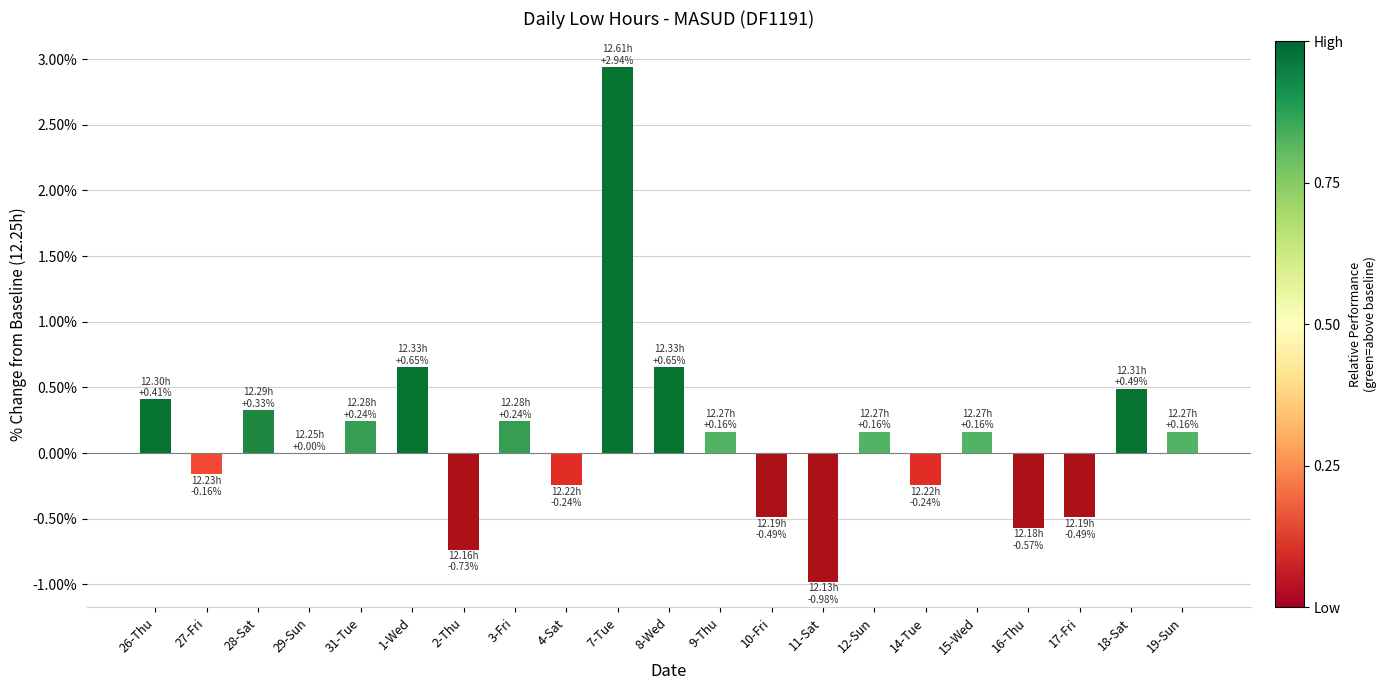

What is the maximum value shown in the chart?

2.9